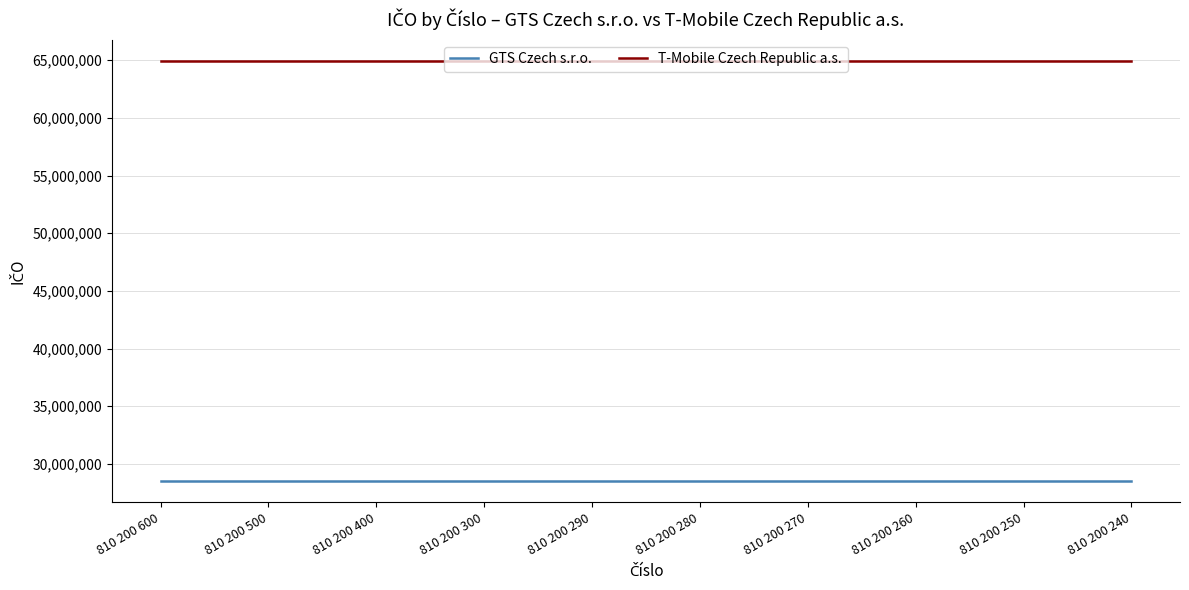

What is the minimum value for GTS Czech s.r.o.?

28492170